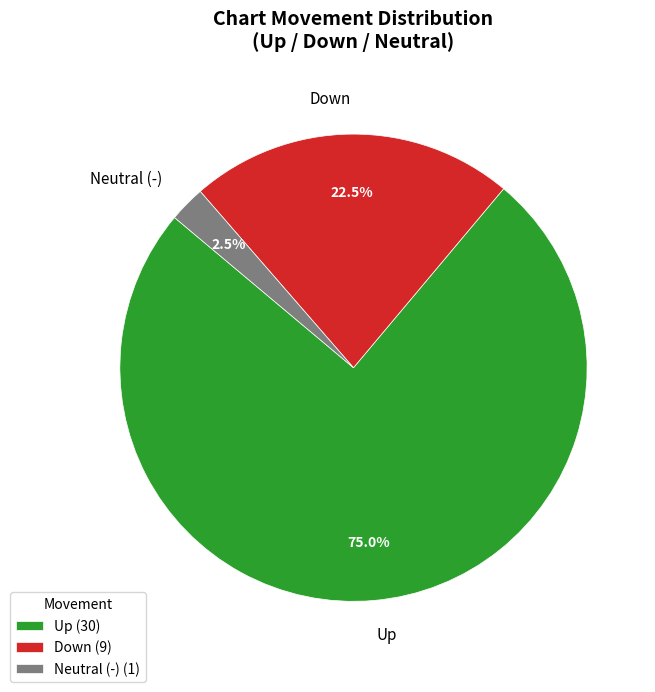

What portion of the pie excludes Down?

77.5%